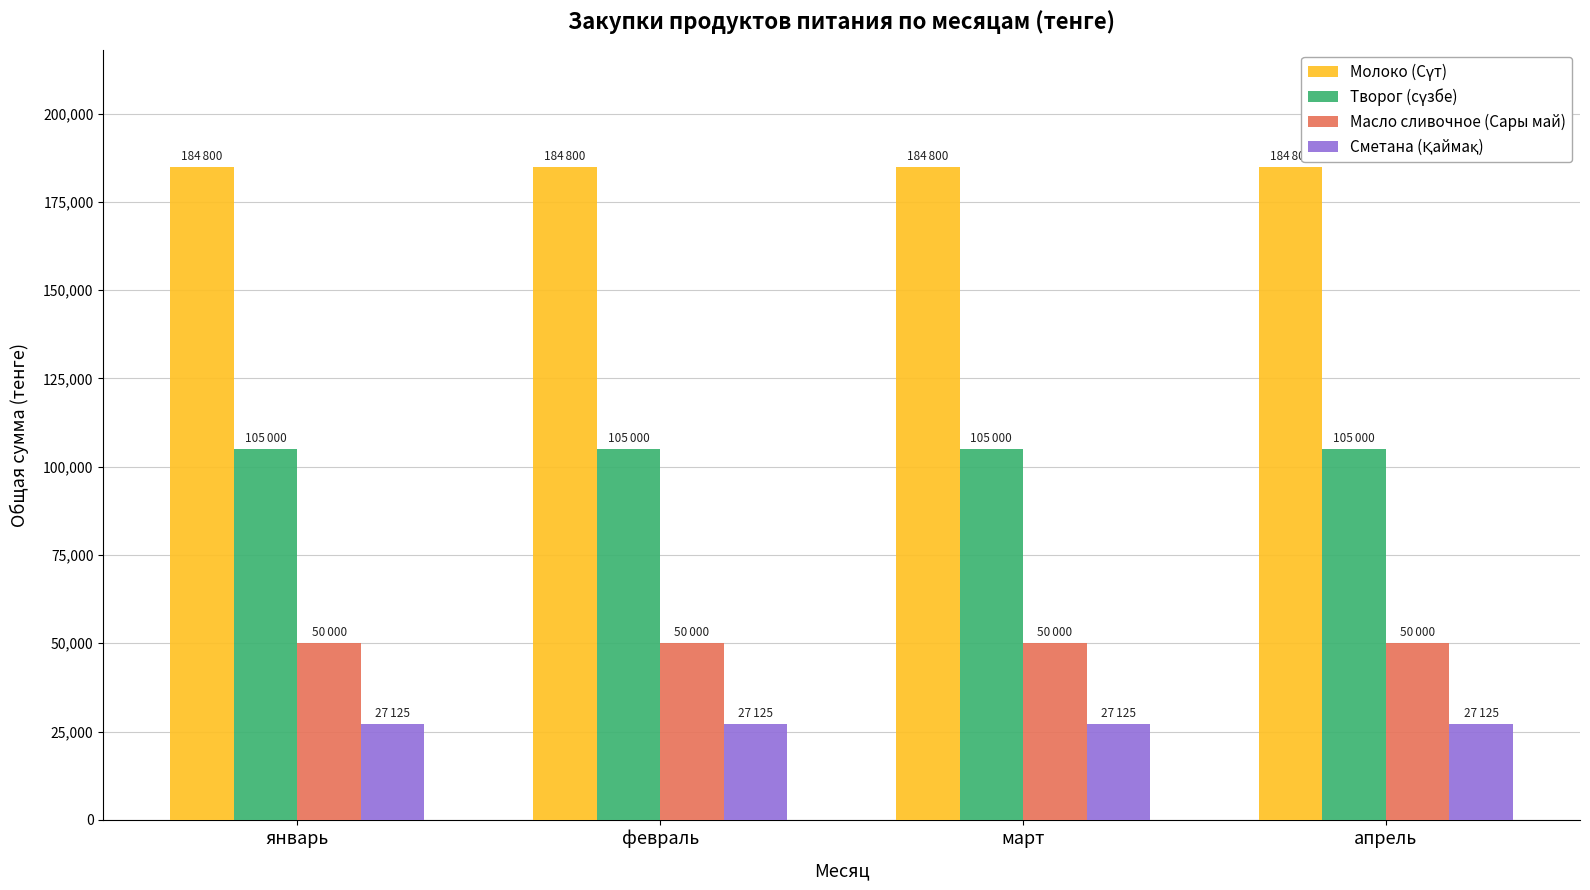

Read the Масло сливочное (Сары май) value at январь.

50000